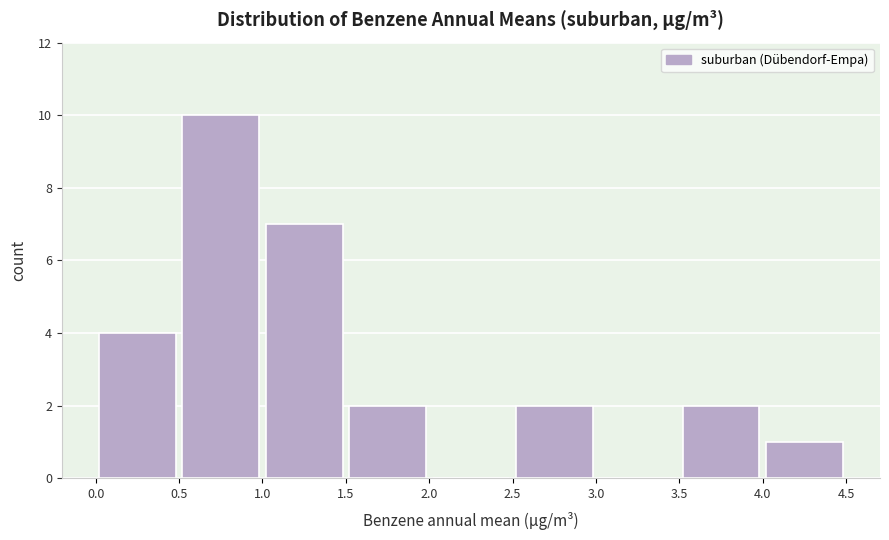

Reading left to right, list every bar in this chart as the range it spans on the x-axis followed by its height. The values are not printed on the chart, so give them approximately, as read against the axis.

0.0 to 0.5: 4
0.5 to 1.0: 10
1.0 to 1.5: 7
1.5 to 2.0: 2
2.0 to 2.5: 0
2.5 to 3.0: 2
3.0 to 3.5: 0
3.5 to 4.0: 2
4.0 to 4.5: 1